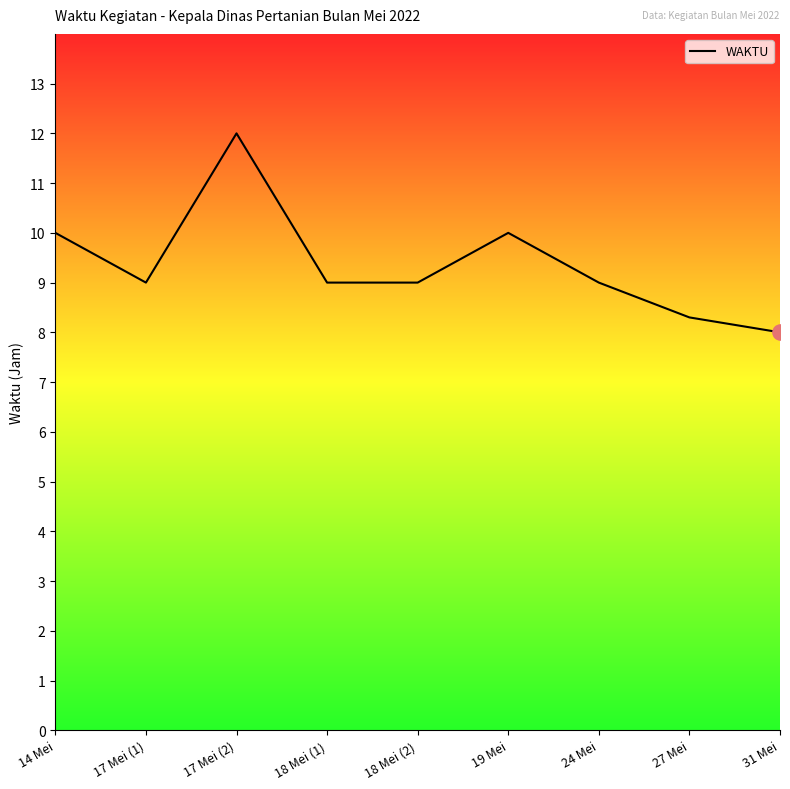

What is the change in value from 18 Mei (2) to 19 Mei?

+1.0